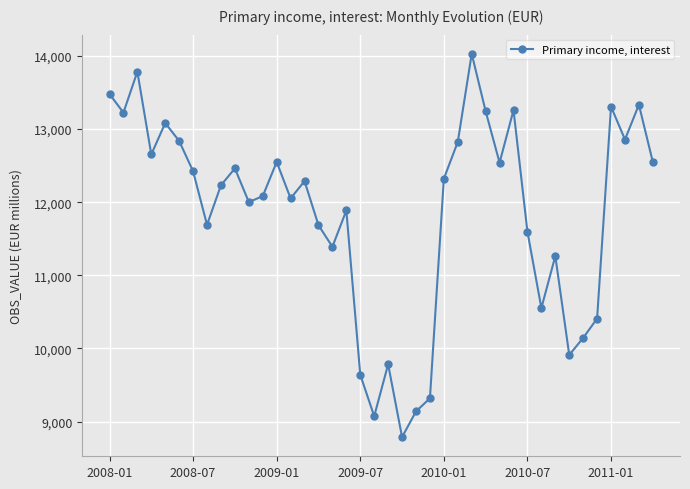

What is the value of the 17th point from the left?

11390.1